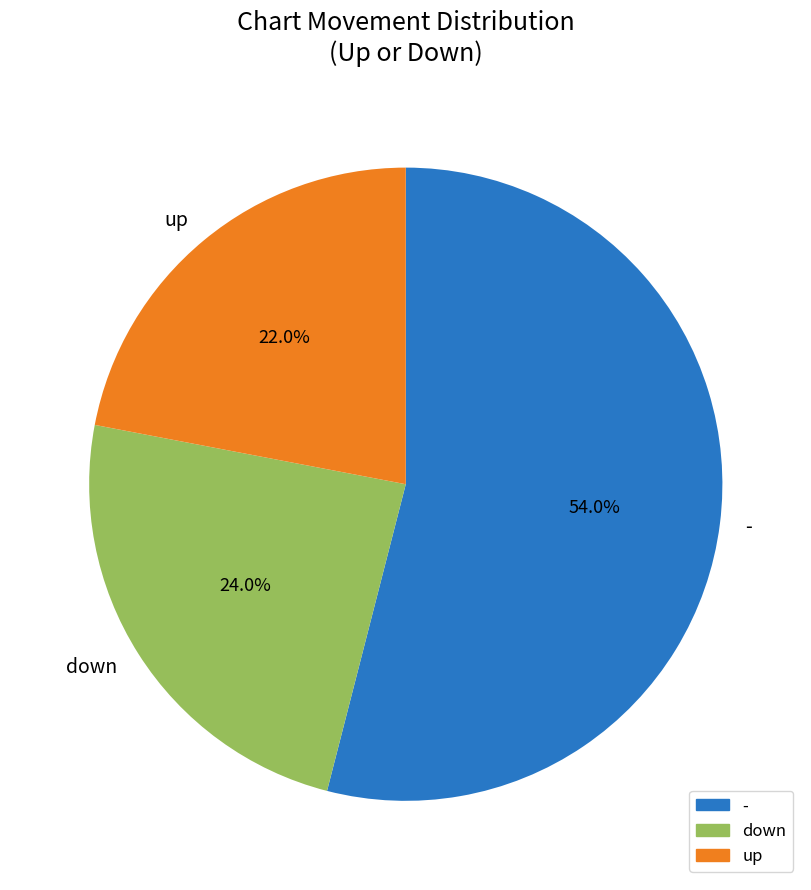

To the nearest percent, what is the average slice percentage?

33%